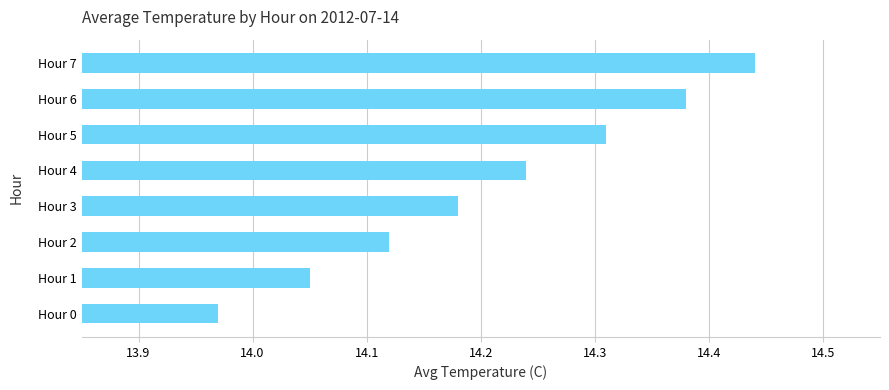

What is the difference between the values at Hour 7 and Hour 0?

0.5